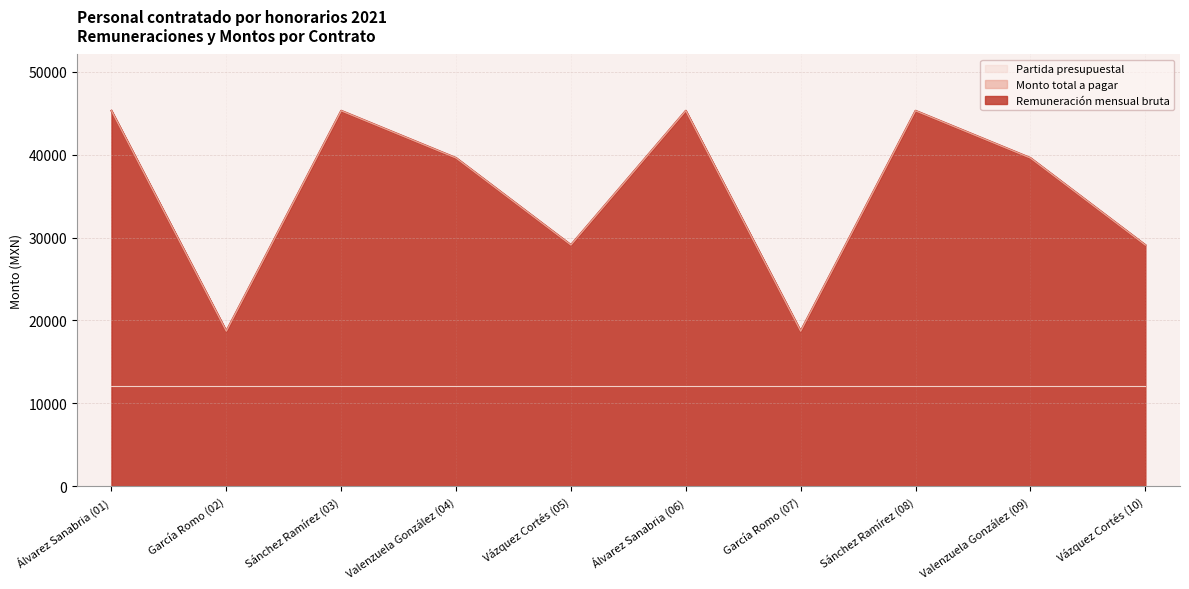

Does the chart display data point markers on the line(s)?

No